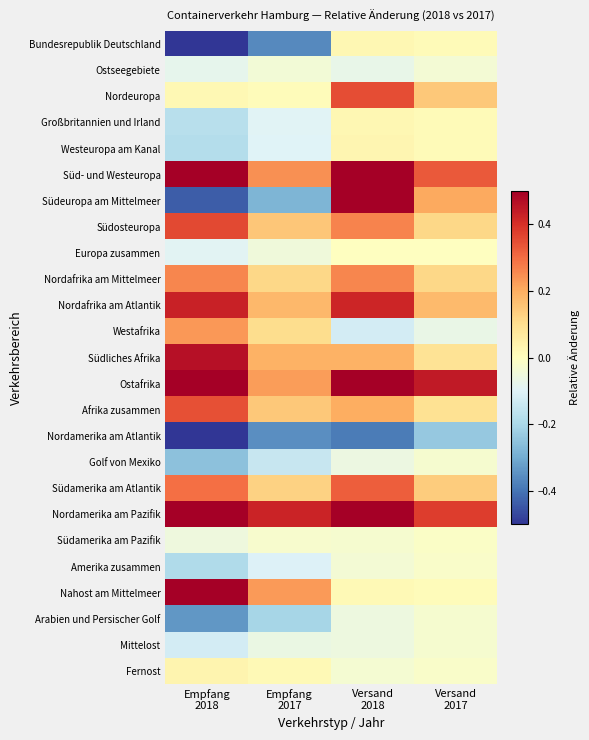

At which category does the chart reach its peak across all series?

Versand
2018